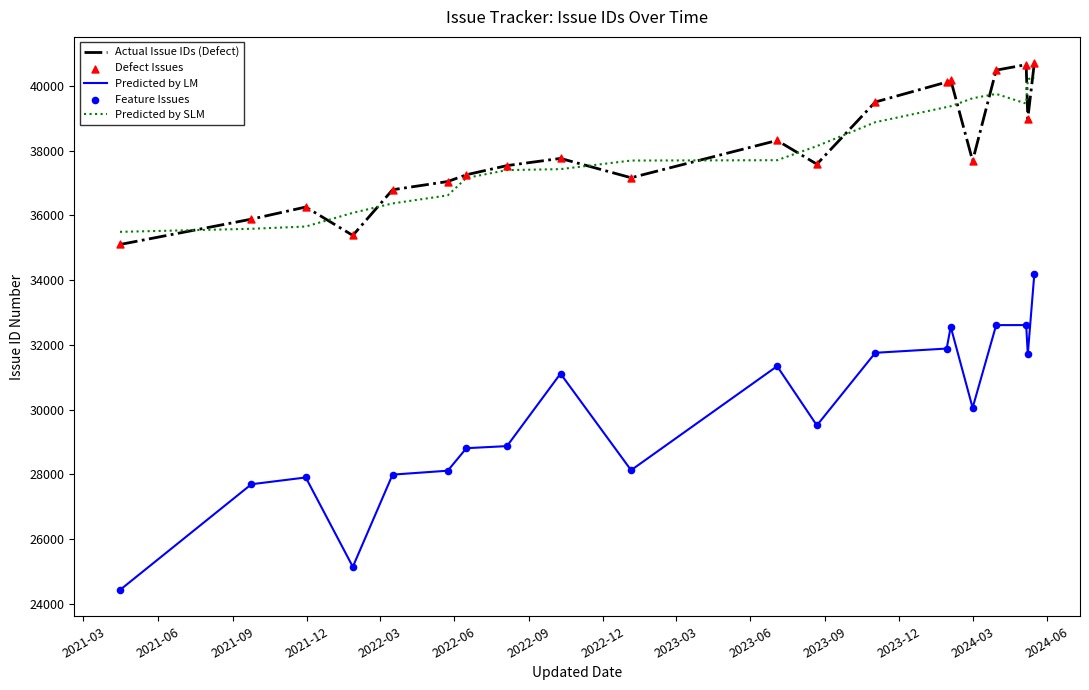

Which series has the widest spread of values?

Predicted by LM